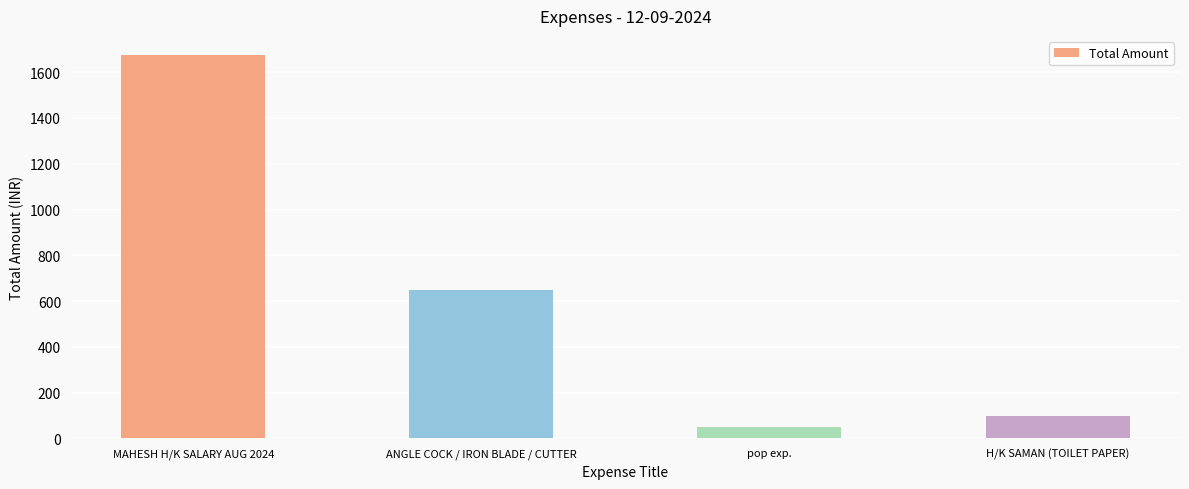

At which label does the data first exceed 650?

MAHESH H/K SALARY AUG 2024